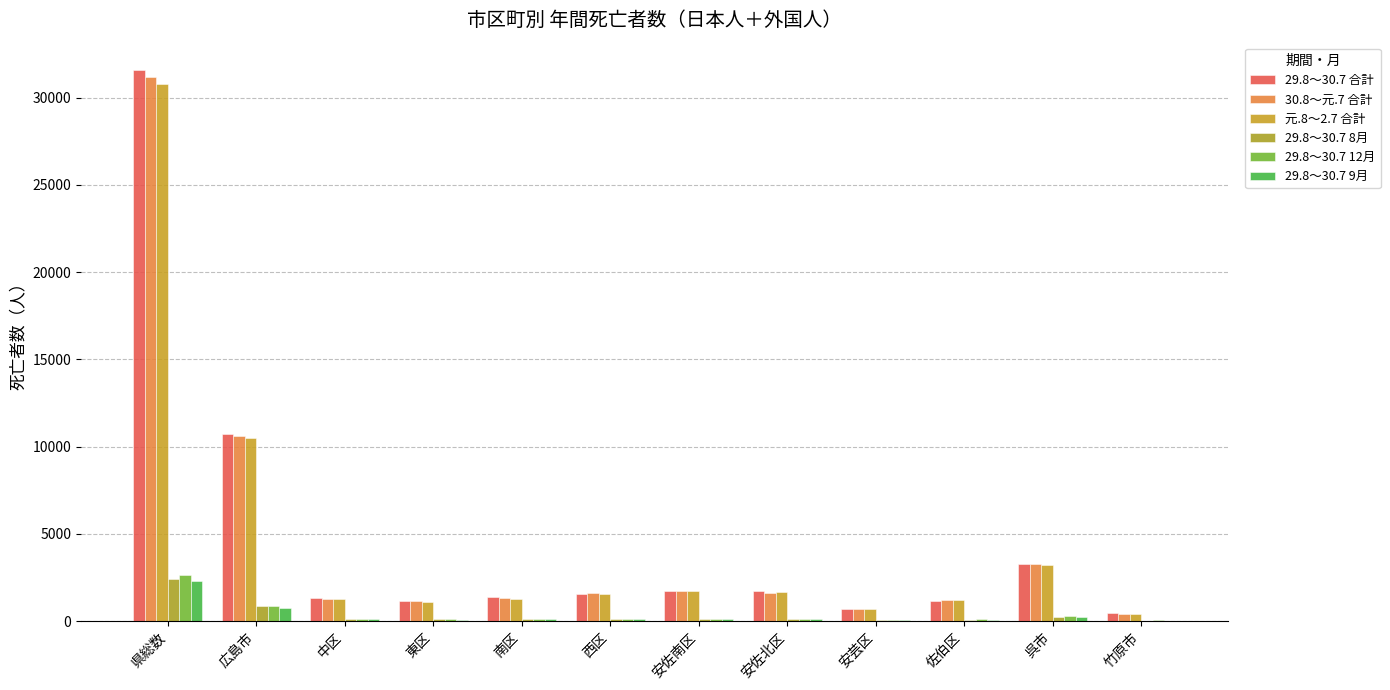

Reading left to right, transcribe all the data shown in this chart.

29.8～30.7 合計: 県総数=31575	広島市=10747	中区=1336	東区=1151	南区=1371	西区=1582	安佐南区=1732	安佐北区=1713	安芸区=704	佐伯区=1158	呉市=3249	竹原市=438
30.8～元.7 合計: 県総数=31200	広島市=10594	中区=1293	東区=1139	南区=1329	西区=1608	安佐南区=1745	安佐北区=1604	安芸区=673	佐伯区=1203	呉市=3260	竹原市=420
元.8～2.7 合計: 県総数=30779	広島市=10476	中区=1283	東区=1115	南区=1283	西区=1573	安佐南区=1702	安佐北区=1647	安芸区=670	佐伯区=1203	呉市=3208	竹原市=413
29.8～30.7 8月: 県総数=2415	広島市=846	中区=110	東区=98	南区=110	西区=116	安佐南区=144	安佐北区=136	安芸区=45	佐伯区=87	呉市=225	竹原市=21
29.8～30.7 12月: 県総数=2663	広島市=896	中区=118	東区=104	南区=99	西区=139	安佐南区=143	安佐北区=142	安芸区=56	佐伯区=95	呉市=289	竹原市=44
29.8～30.7 9月: 県総数=2272	広島市=771	中区=106	東区=68	南区=100	西区=109	安佐南区=135	安佐北区=125	安芸区=45	佐伯区=83	呉市=242	竹原市=32